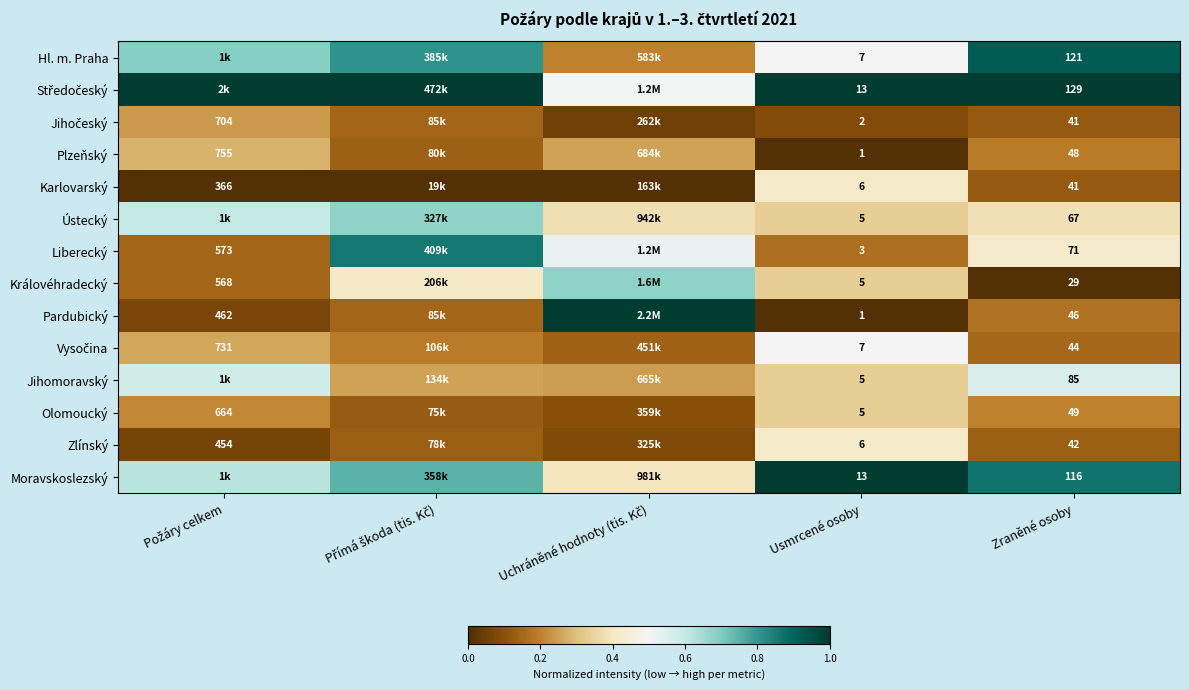

Is the value of Zlínský at Usmrcené osoby greater than the value of Olomoucký at Zraněné osoby?

No